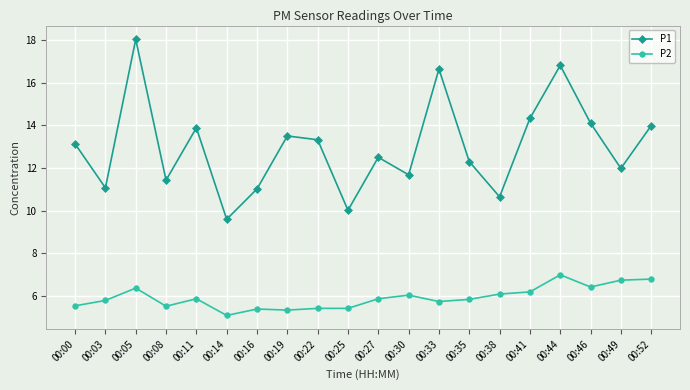

What is the value of the P1 point at the 8th from the left?

13.5